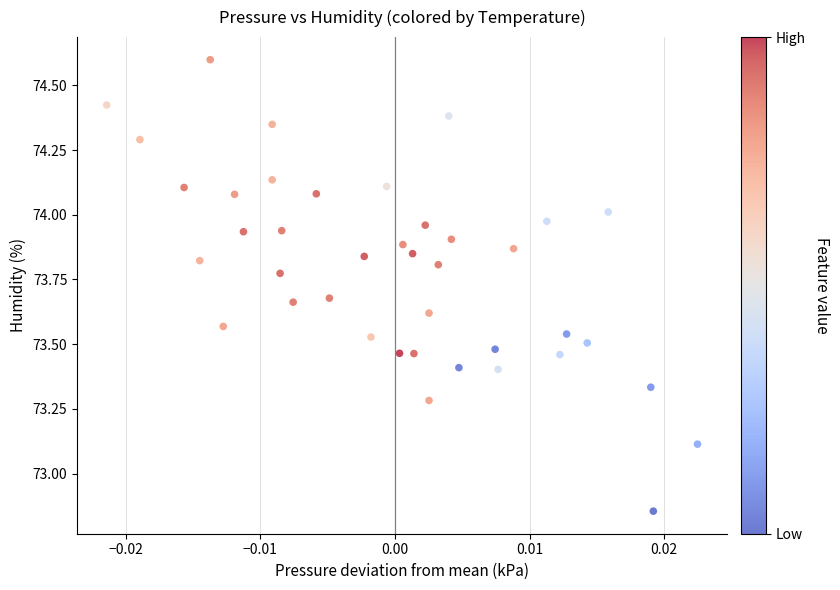

What is the range of Y values (max minus min)?

1.7